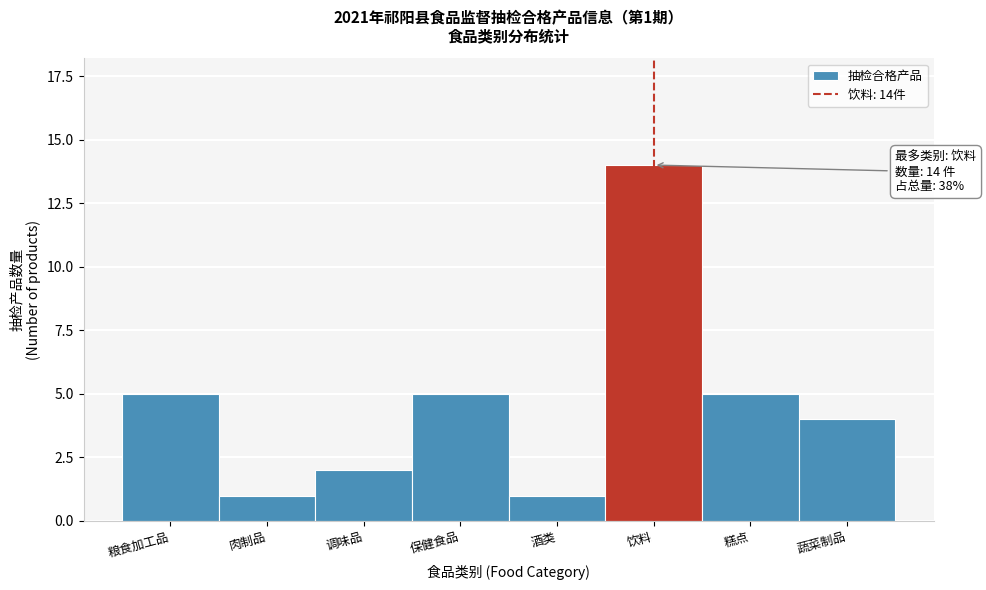

Reading left to right, transcribe all the data shown in this chart.

5	1	2	5	1	14	5	4